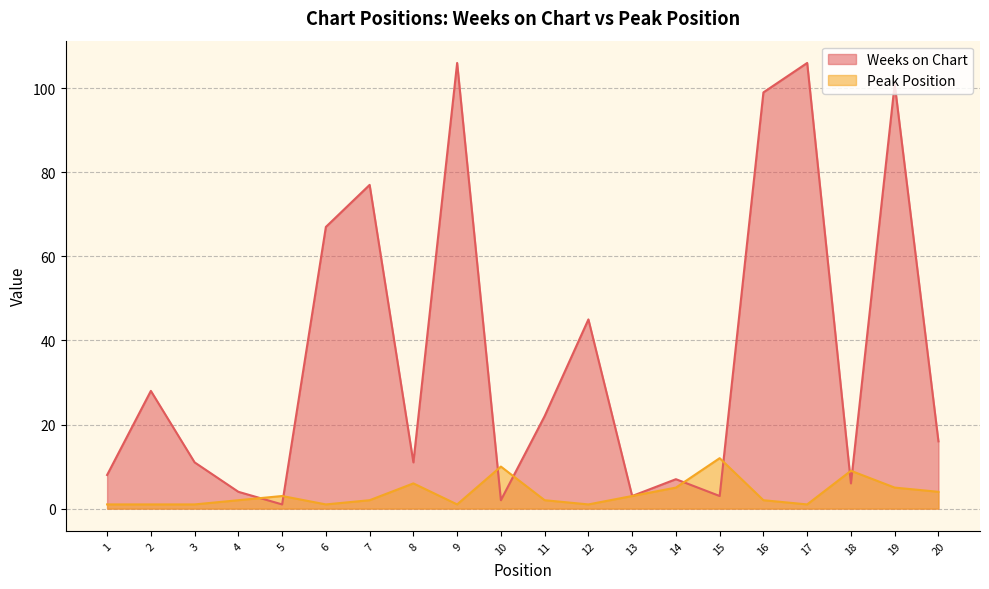

At how many categories does at least one series exceed 45?

6